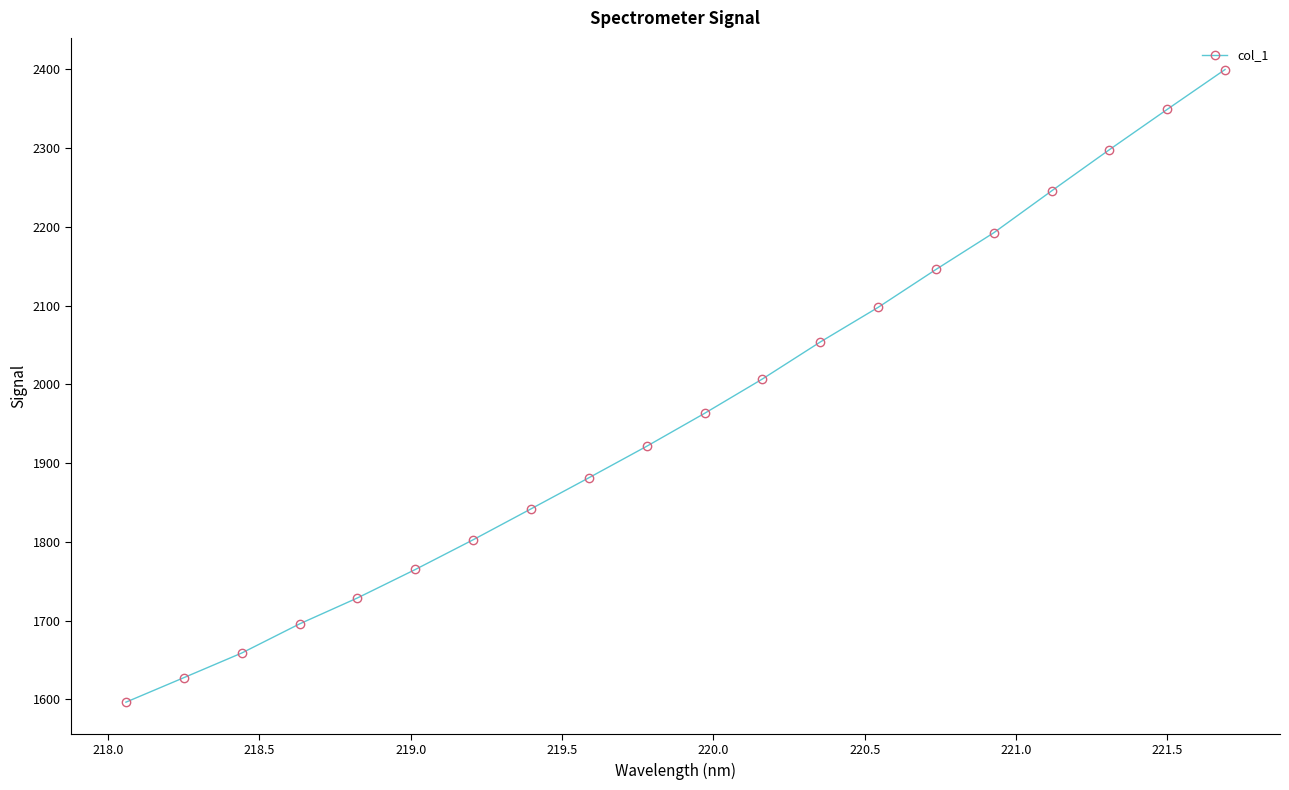

How many data points are less than 1963?

10